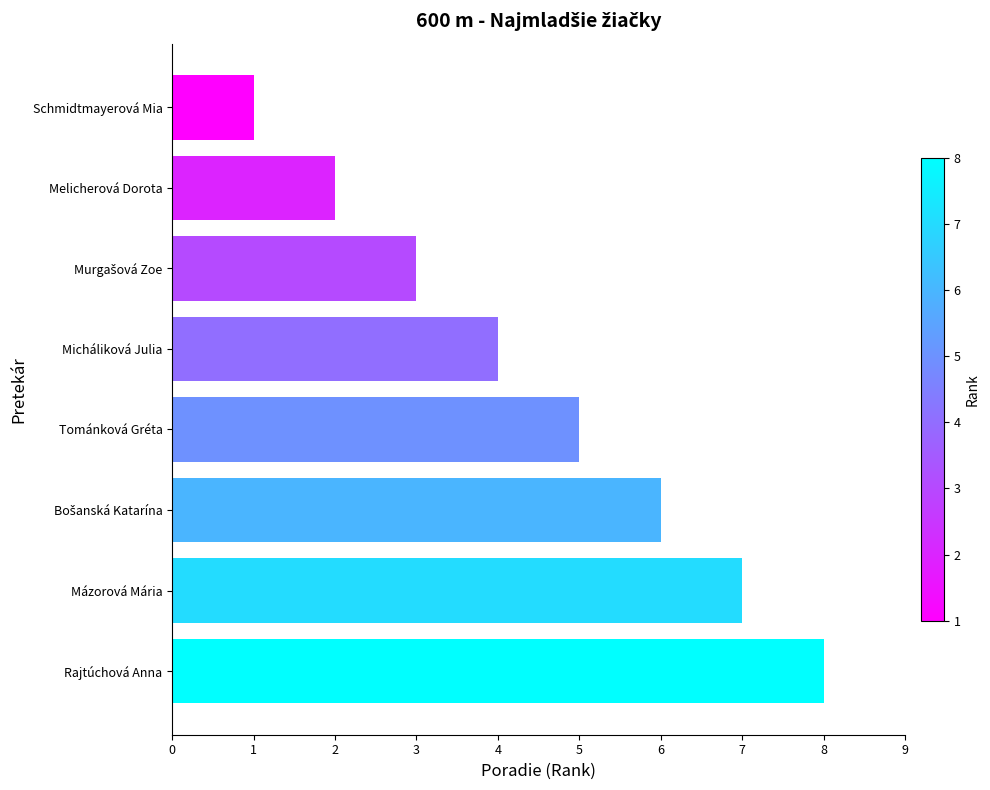

What is the ratio of the value at Melicherová Dorota to the value at Tománková Gréta?

0.4